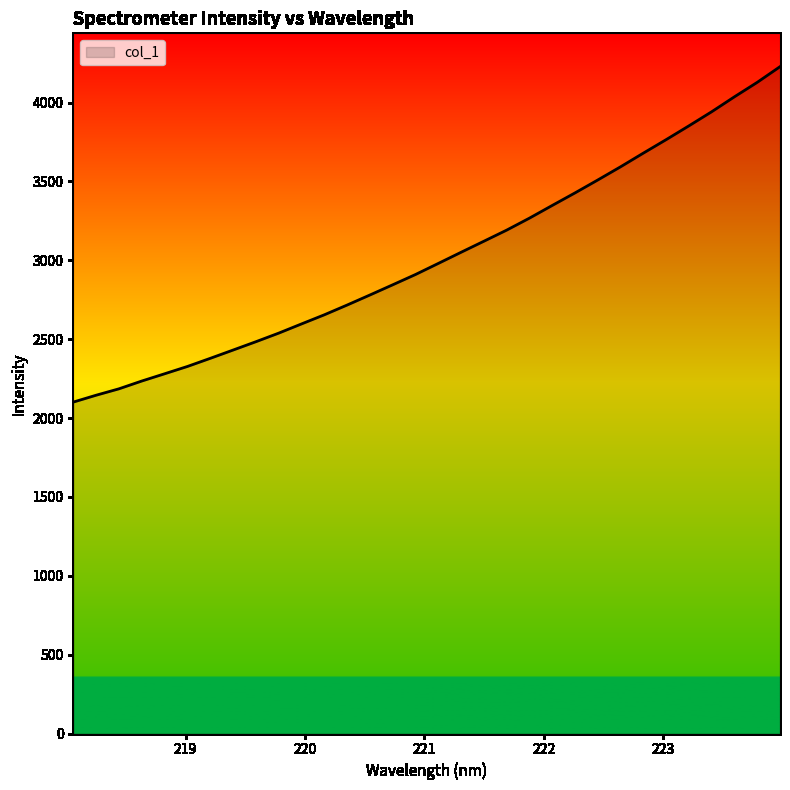

What is the maximum value shown in the chart?

4227.2